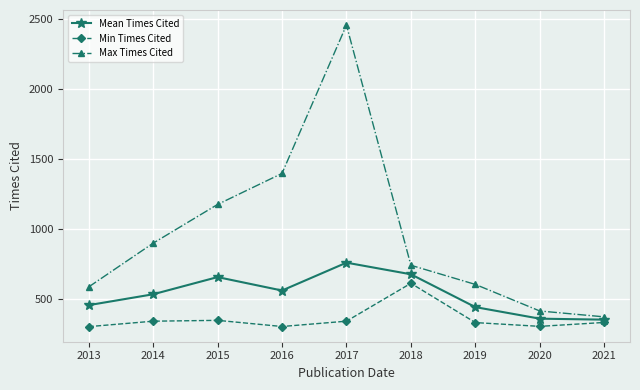

Read the Max Times Cited value at 2020.

413.0